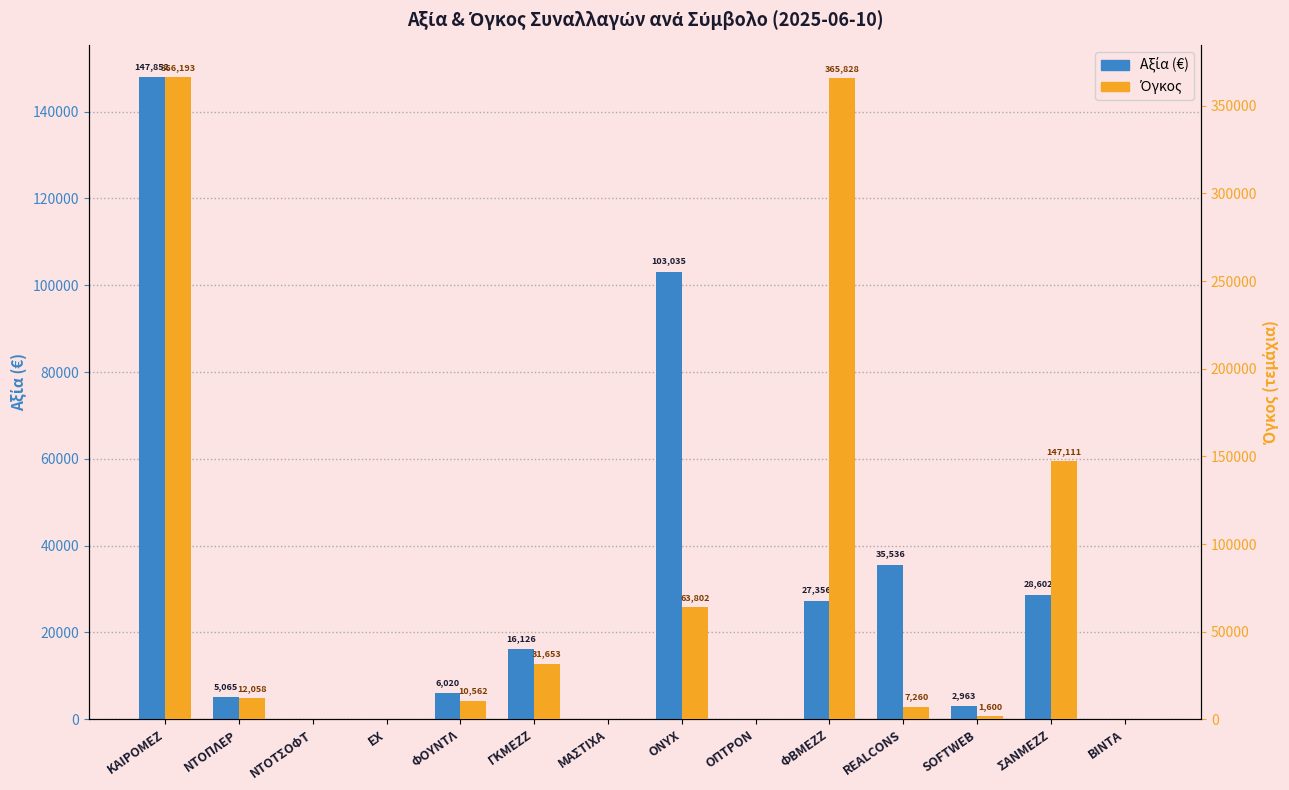

What are all the series names shown in the legend?

Αξία (€), Όγκος